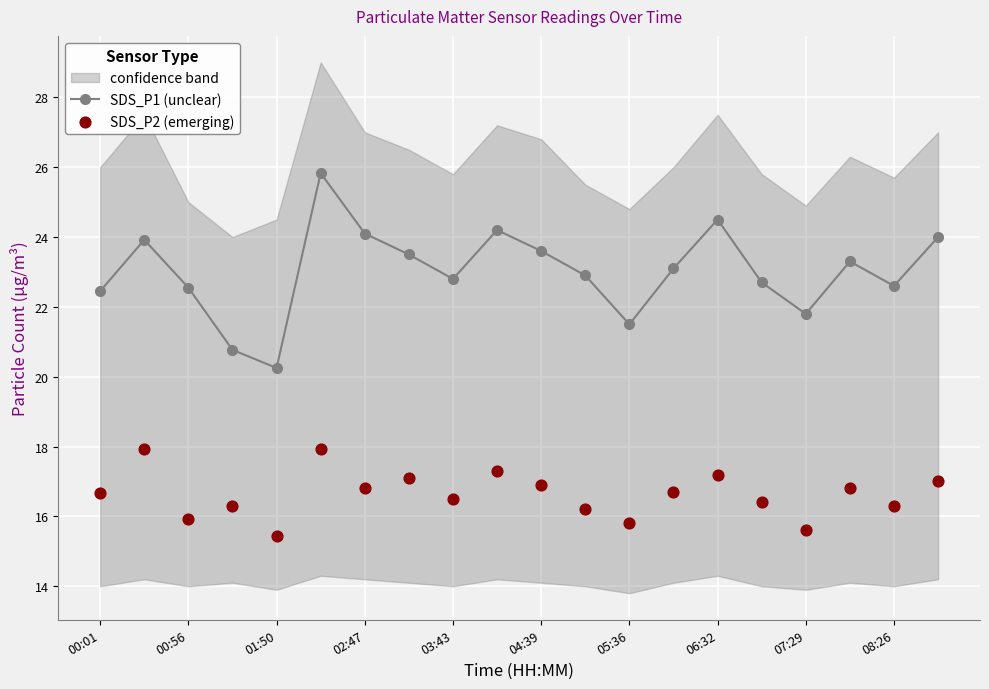

True or false: SDS_P1 (unclear) has more than 2 interior local peaks.

True